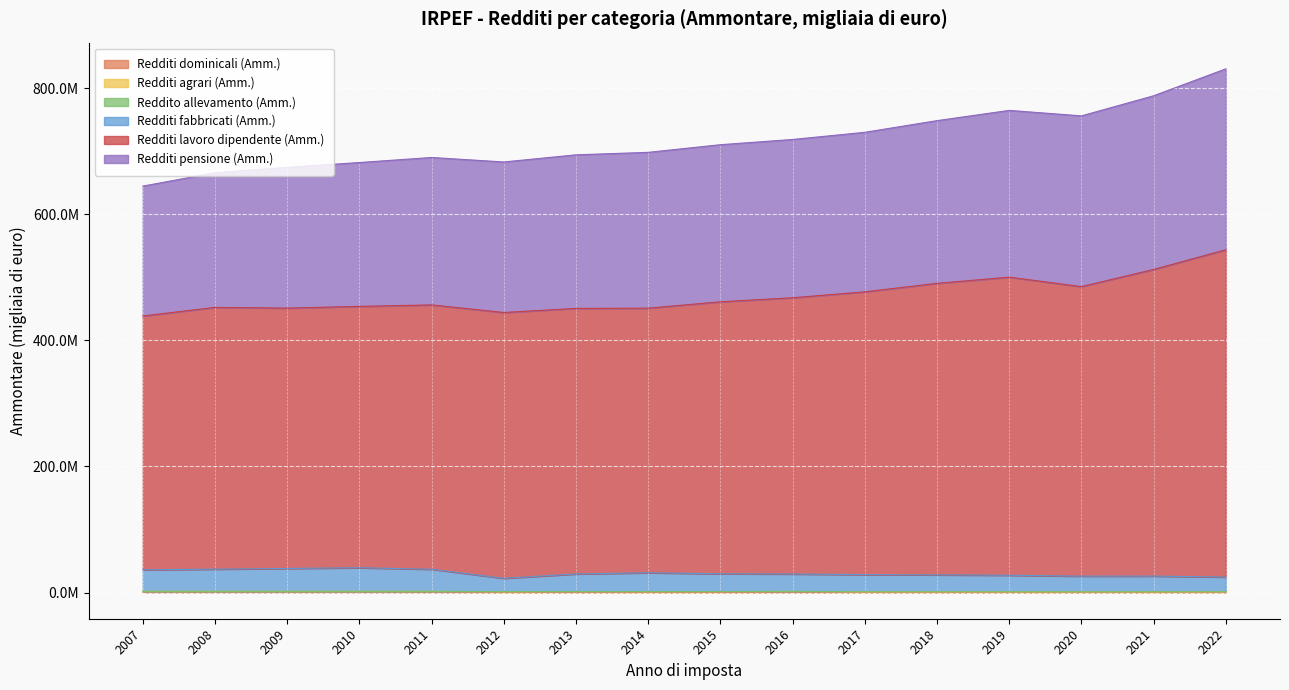

At which label is Redditi dominicali (Amm.) closest to 845787?

2013